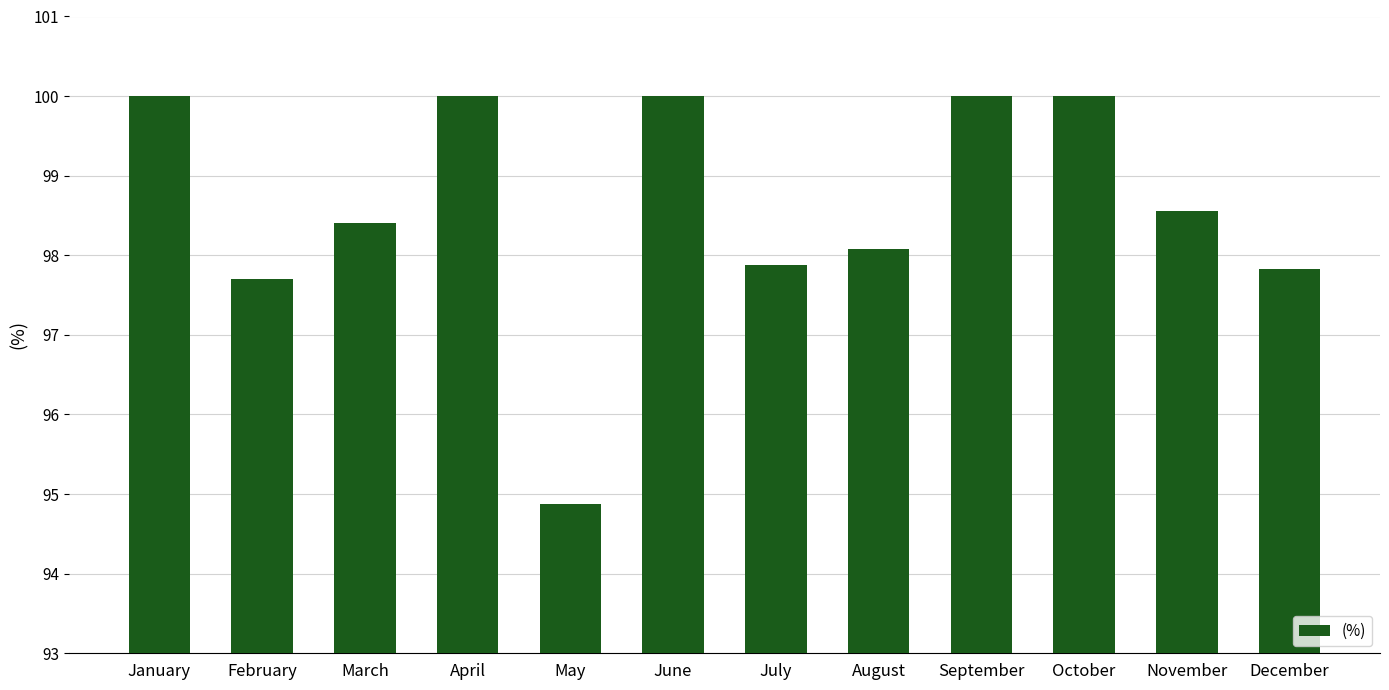

What is the change in value from September to December?

-2.2